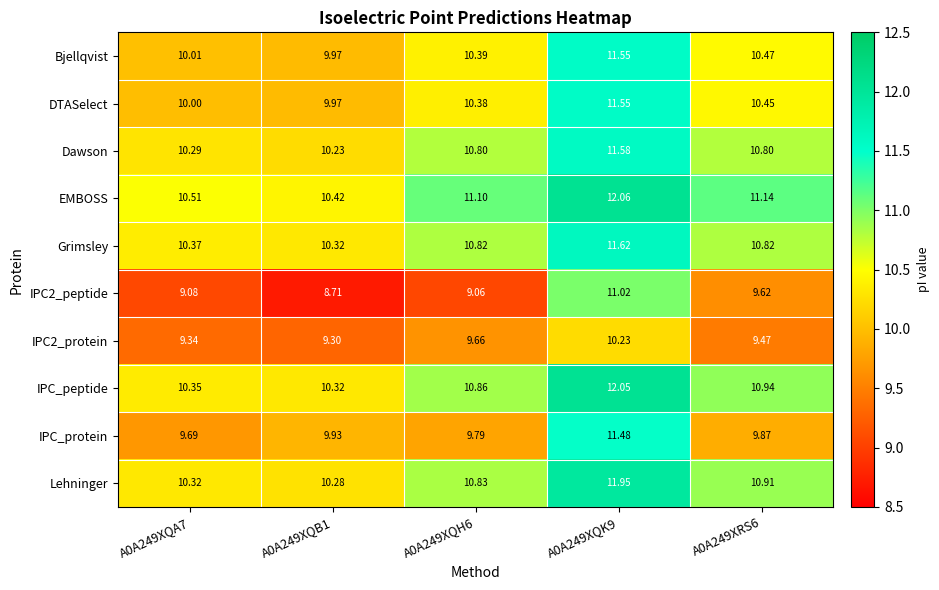

What is the total value across all series at A0A249XQB1?

99.5